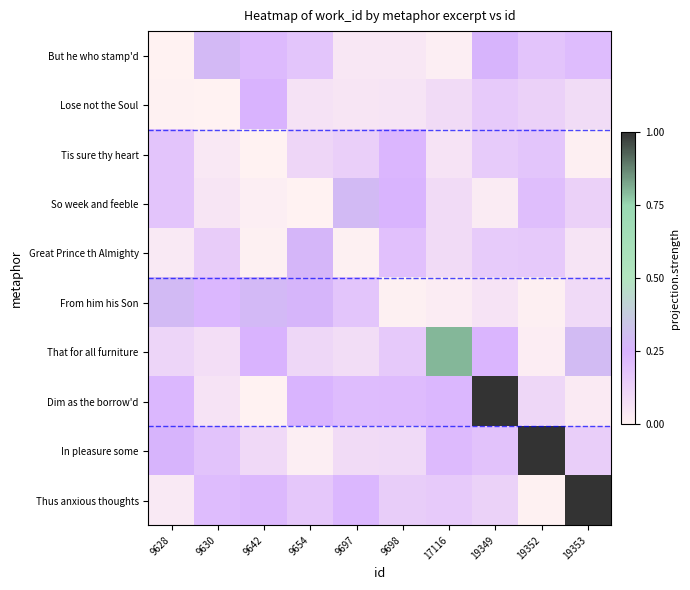

Reading right to left, transcribe all the data shown in this chart.

But he who stamp'd: 19353=0.2	19352=0.2	19349=0.3	17116=0.0	9698=0.0	9697=0.0	9654=0.2	9642=0.2	9630=0.3	9628=0.0
Lose not the Soul: 19353=0.1	19352=0.1	19349=0.2	17116=0.1	9698=0.1	9697=0.1	9654=0.1	9642=0.2	9630=0.0	9628=0.0
Tis sure thy heart: 19353=0.0	19352=0.2	19349=0.2	17116=0.1	9698=0.2	9697=0.1	9654=0.1	9642=0.0	9630=0.0	9628=0.2
So week and feeble: 19353=0.1	19352=0.2	19349=0.0	17116=0.1	9698=0.2	9697=0.3	9654=0.0	9642=0.0	9630=0.1	9628=0.2
Great Prince th Almighty: 19353=0.1	19352=0.2	19349=0.2	17116=0.1	9698=0.2	9697=0.0	9654=0.3	9642=0.0	9630=0.1	9628=0.0
From him his Son: 19353=0.1	19352=0.0	19349=0.1	17116=0.0	9698=0.0	9697=0.2	9654=0.3	9642=0.3	9630=0.2	9628=0.3
That for all furniture: 19353=0.3	19352=0.0	19349=0.2	17116=0.8	9698=0.2	9697=0.1	9654=0.1	9642=0.2	9630=0.1	9628=0.1
Dim as the borrow'd: 19353=0.0	19352=0.1	19349=1.0	17116=0.2	9698=0.2	9697=0.2	9654=0.2	9642=0.0	9630=0.1	9628=0.2
In pleasure some: 19353=0.1	19352=1.0	19349=0.2	17116=0.2	9698=0.1	9697=0.1	9654=0.0	9642=0.1	9630=0.2	9628=0.3
Thus anxious thoughts: 19353=1.0	19352=0.0	19349=0.1	17116=0.2	9698=0.1	9697=0.2	9654=0.2	9642=0.2	9630=0.2	9628=0.0